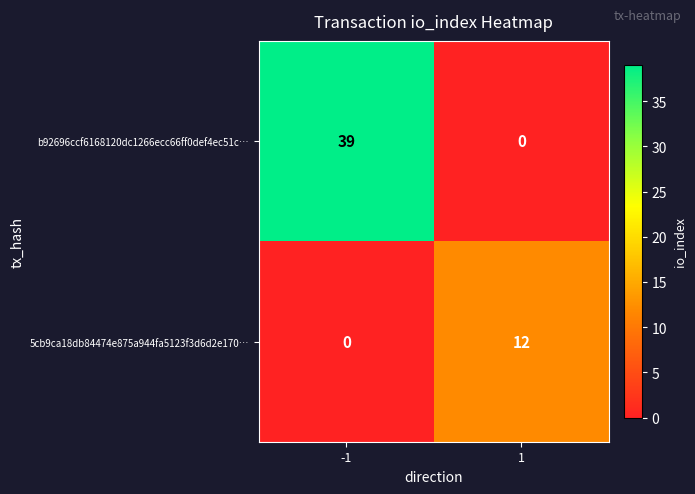

What is the difference between the highest and lowest values at -1?

39